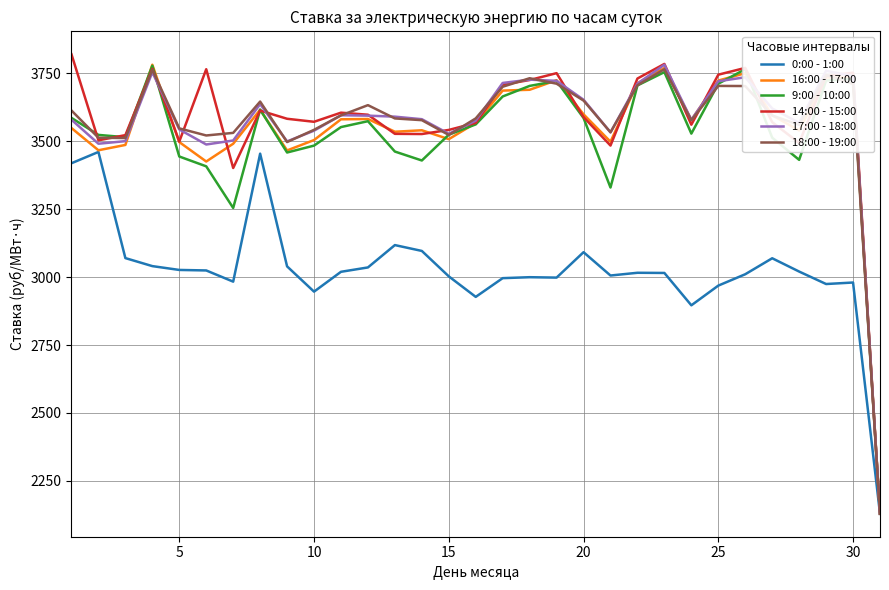

What is the lowest value of the 16:00 - 17:00 series?

2129.2